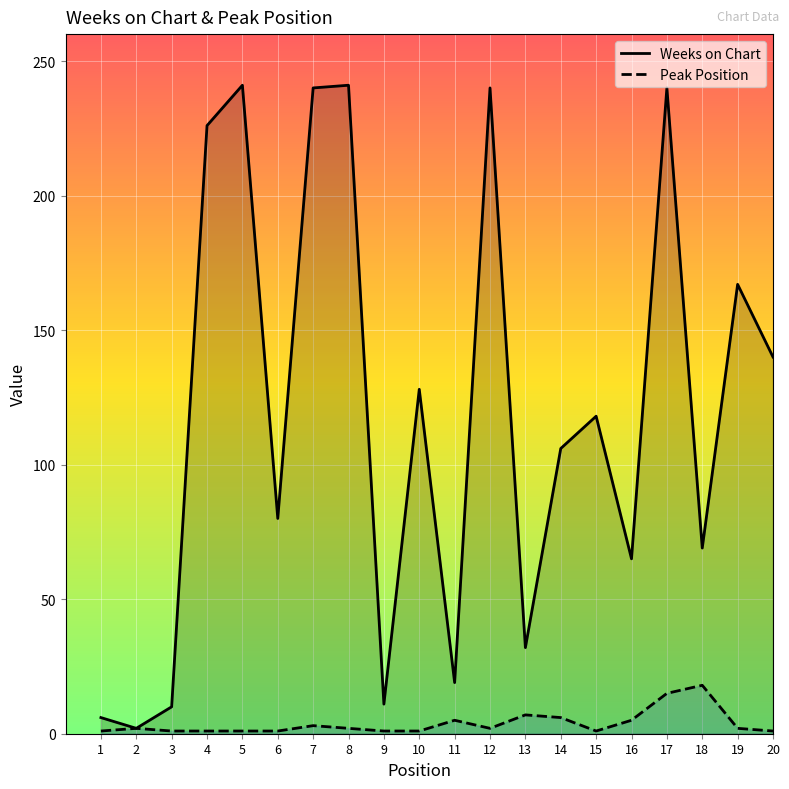

How many data points in Weeks on Chart are above 118?

9